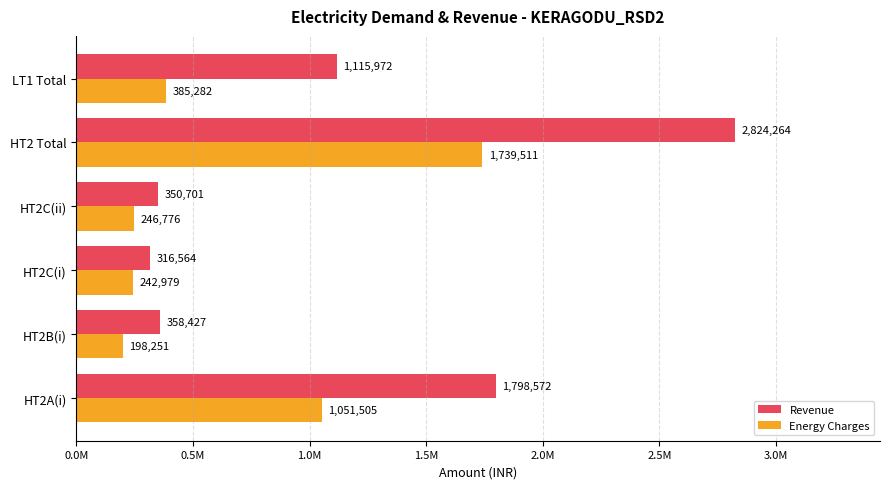

What are all the series names shown in the legend?

Revenue, Energy Charges